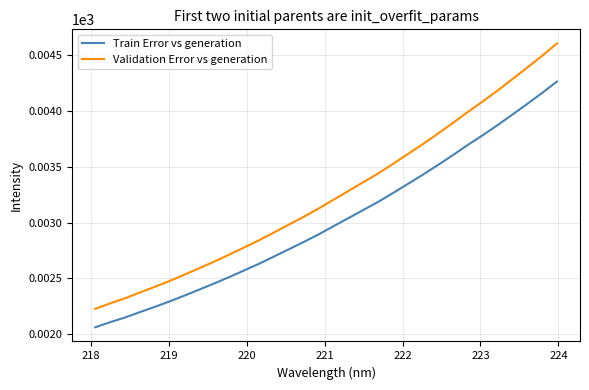

True or false: Validation Error vs generation and Train Error vs generation cross at least once.

False